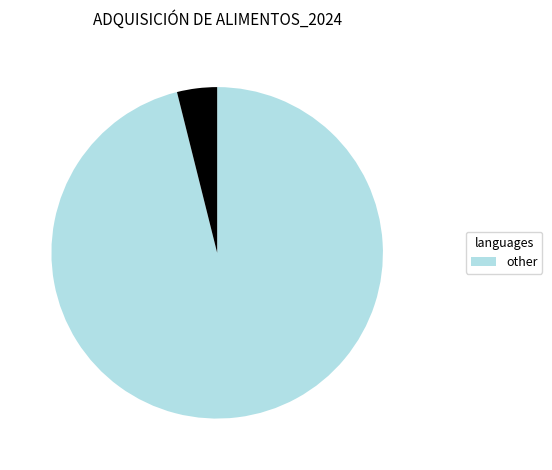

Does any single category account for the majority?

Yes